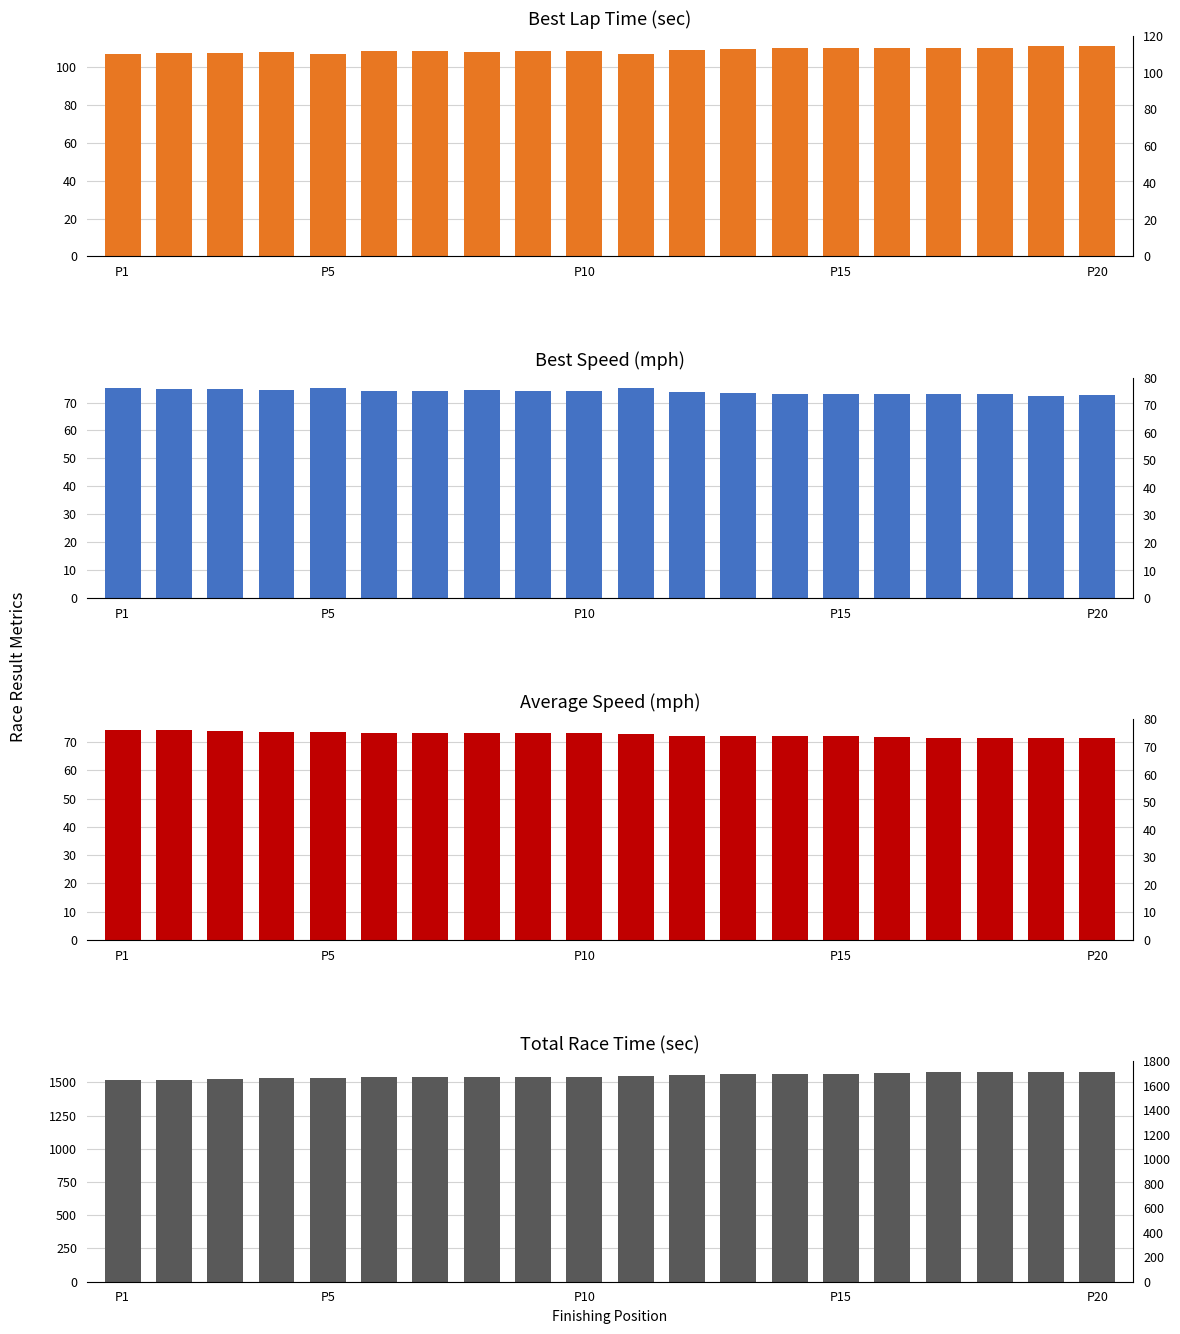

The Total Time series shows 1563.7 at 12. True or false?

True